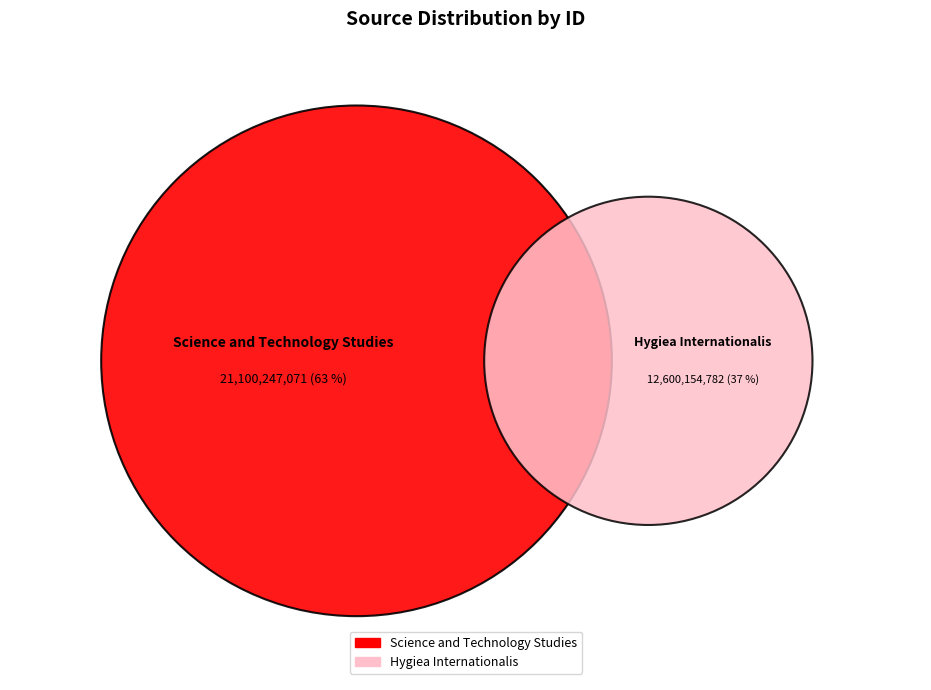

Count the number of slices in the pie.

2